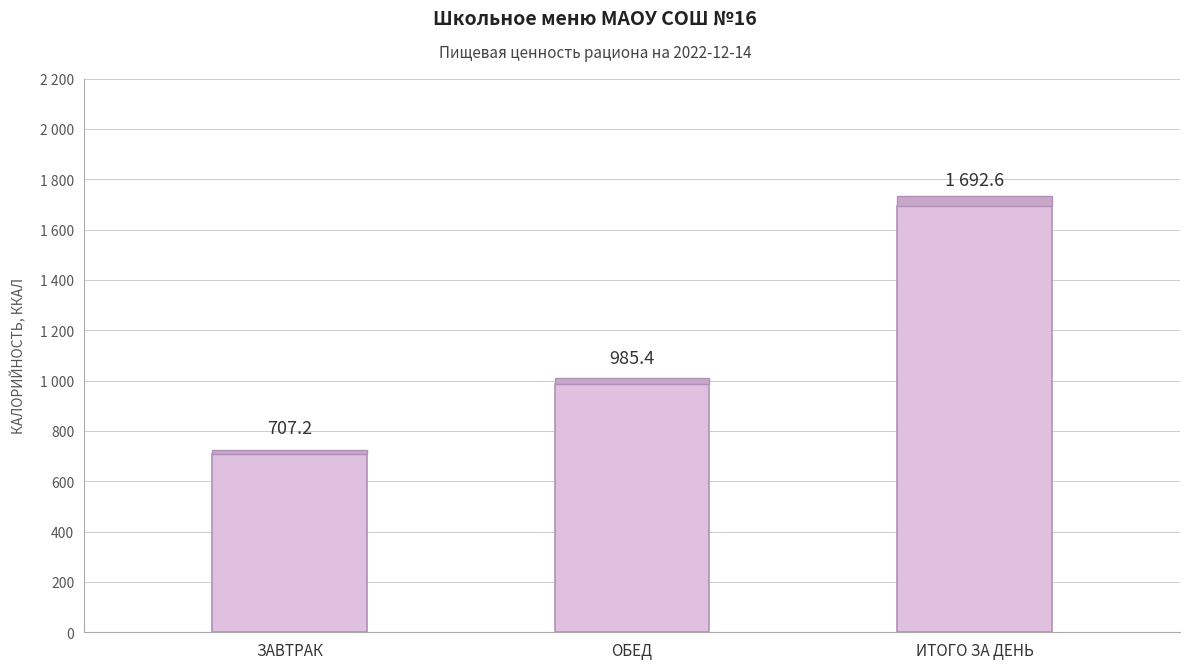

Are the bars horizontal?

No